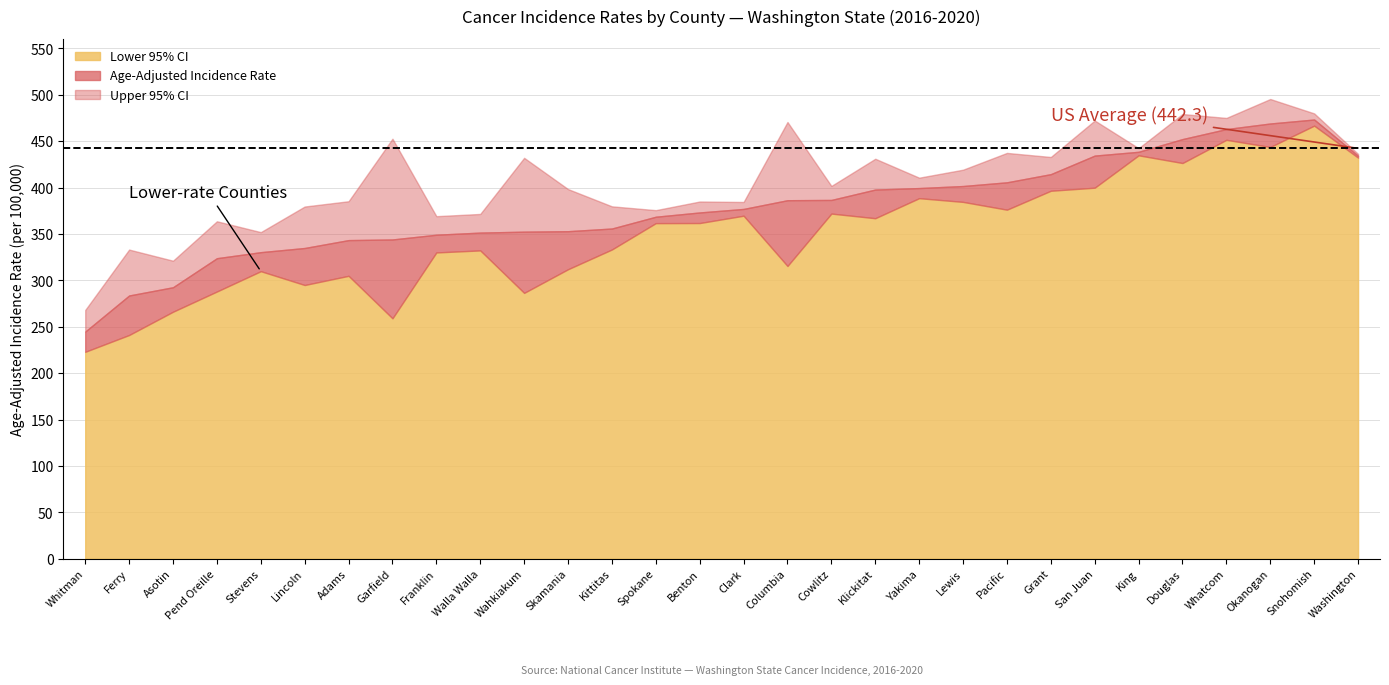

What is the label of the 8th point from the left?

Garfield